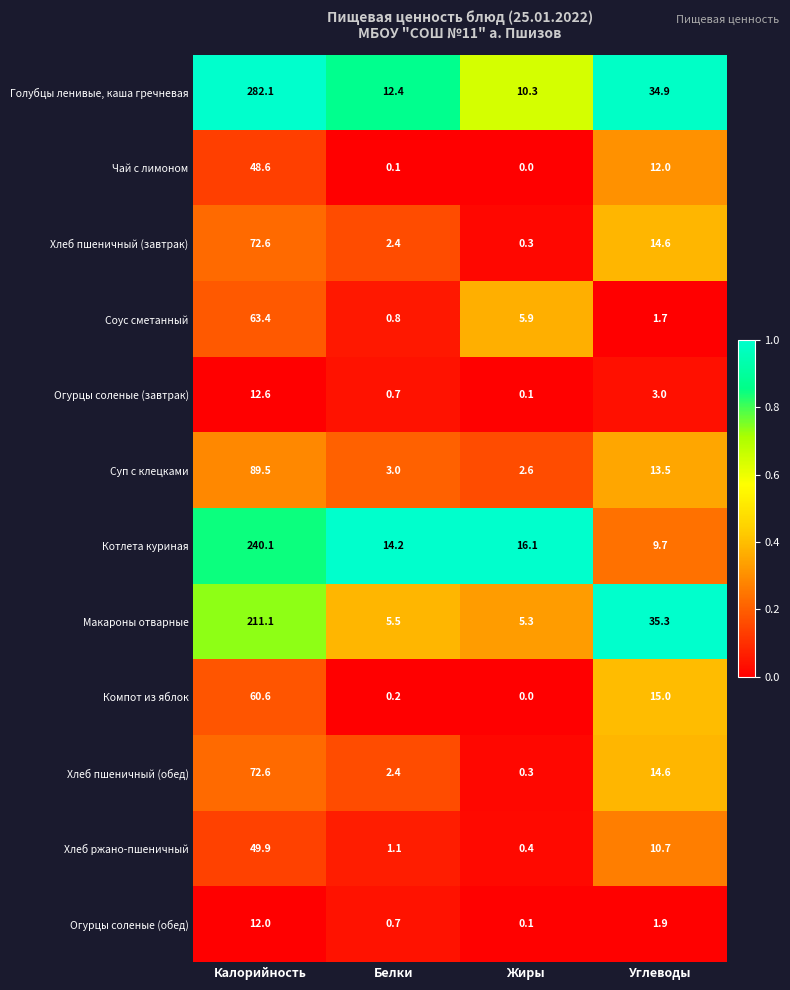

Which label corresponds to the largest value in the chart?

Калорийность